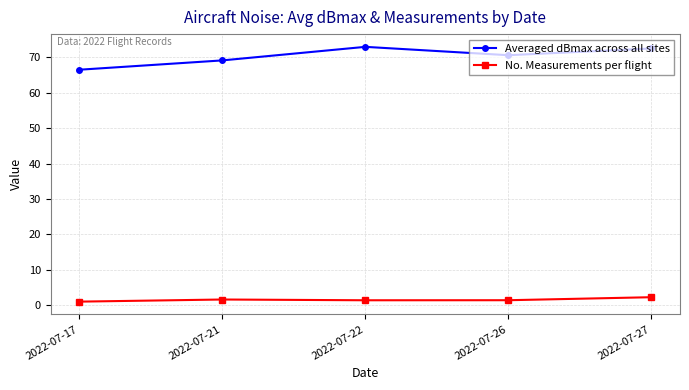

At how many categories does at least one series exceed 43?

5